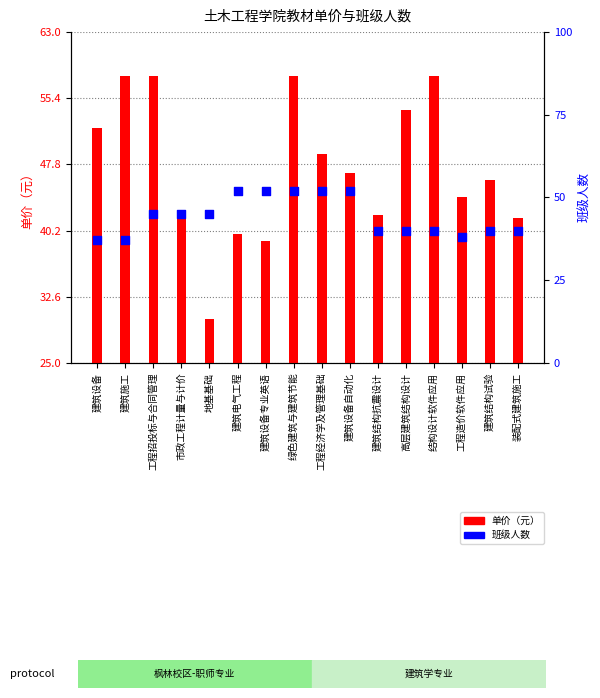

Which series reaches the maximum Y coordinate?

单价（元）